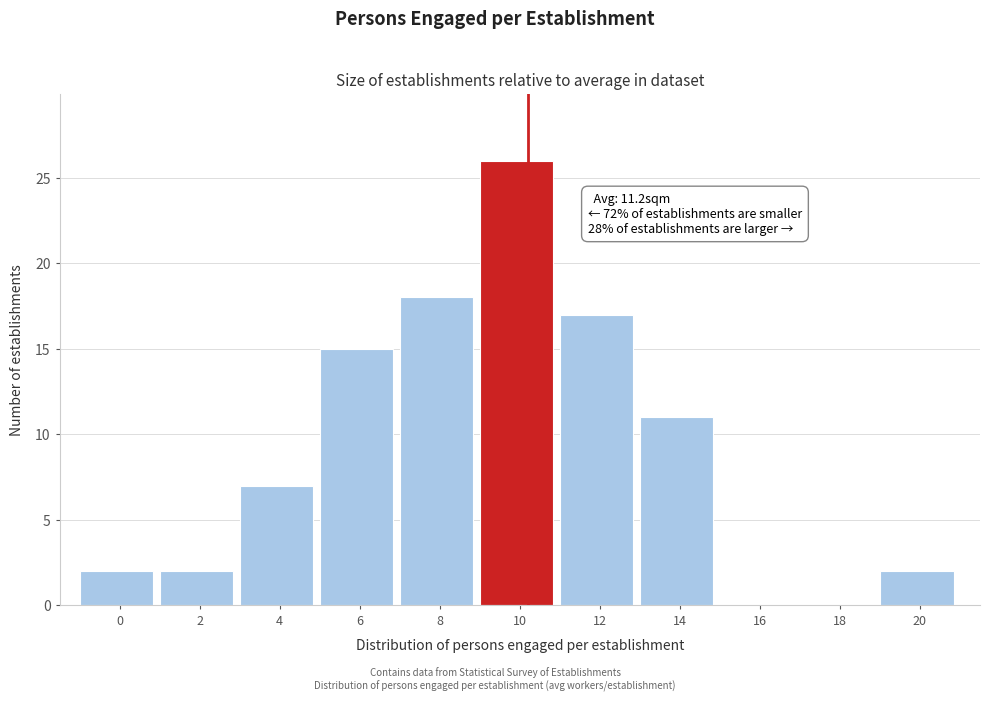

Reading left to right, list all the values displayed in this chart.

0=2	2=2	4=7	6=15	8=18	10=26	12=17	14=11	16=0	18=0	20=2